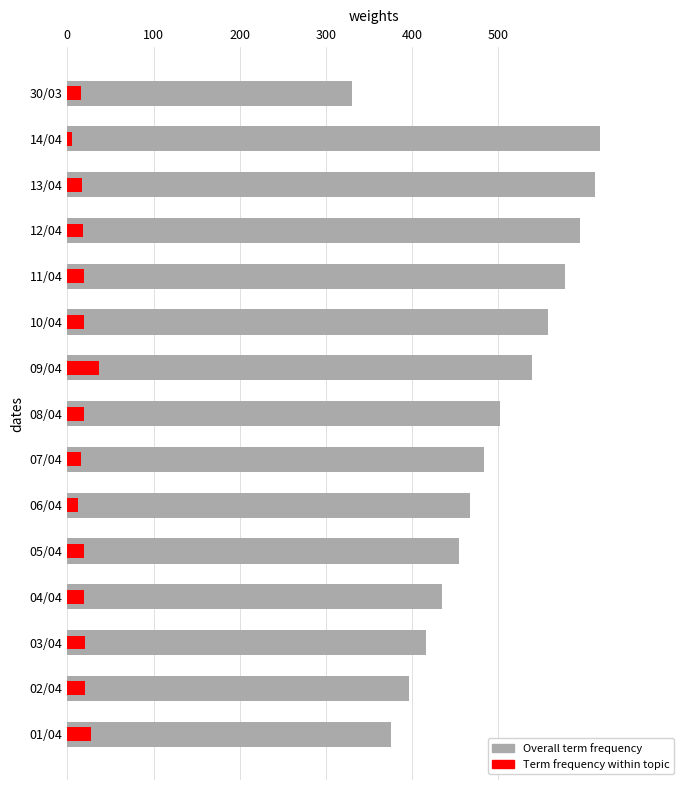

What is the value of the Term frequency within topic bar at the 8th from the left?

19